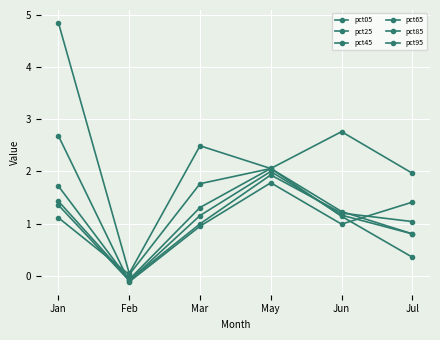

True or false: pct25 and pct05 intersect in this chart.

False